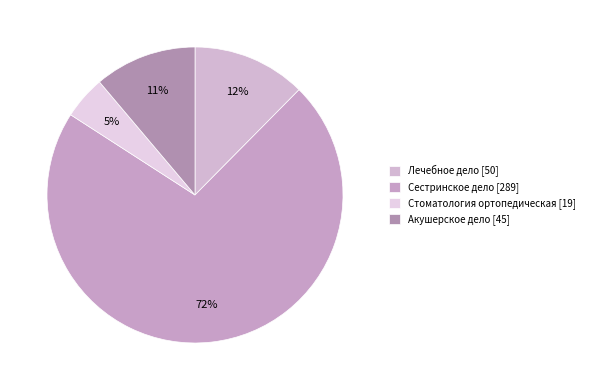

Do Стоматология ортопедическая [19] and Сестринское дело [289] together represent more than half of the pie?

Yes